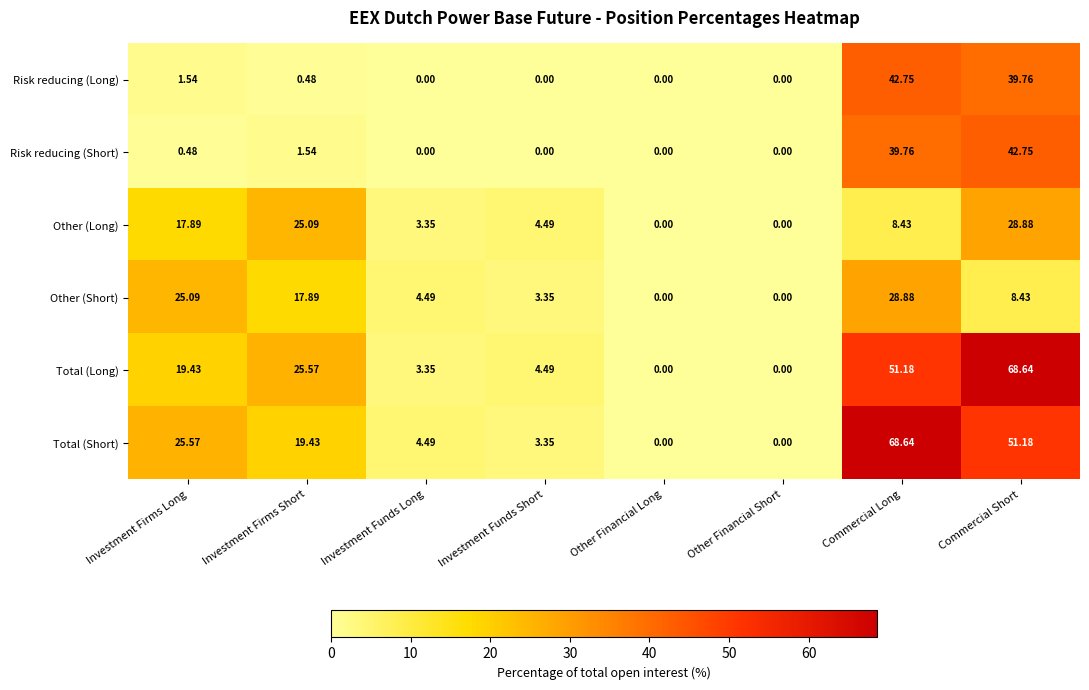

How many series are shown in this chart?

6